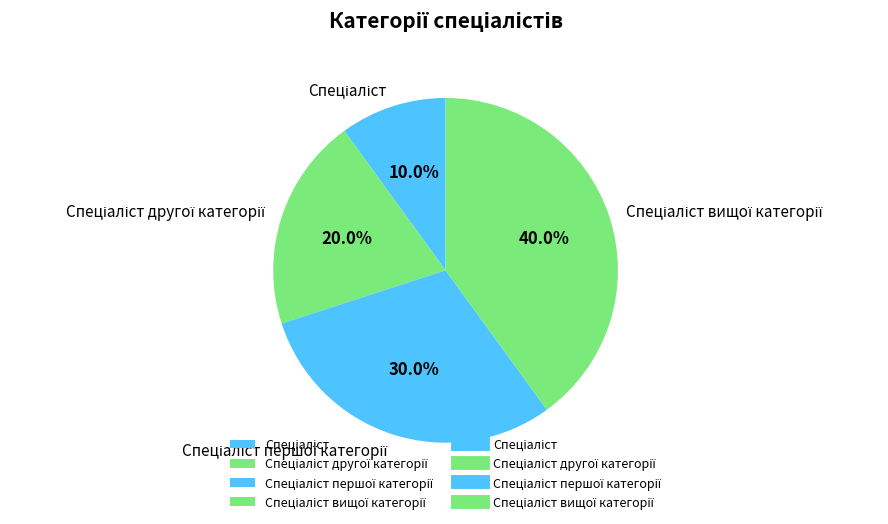

Is there any slice that represents more than half of the pie?

No